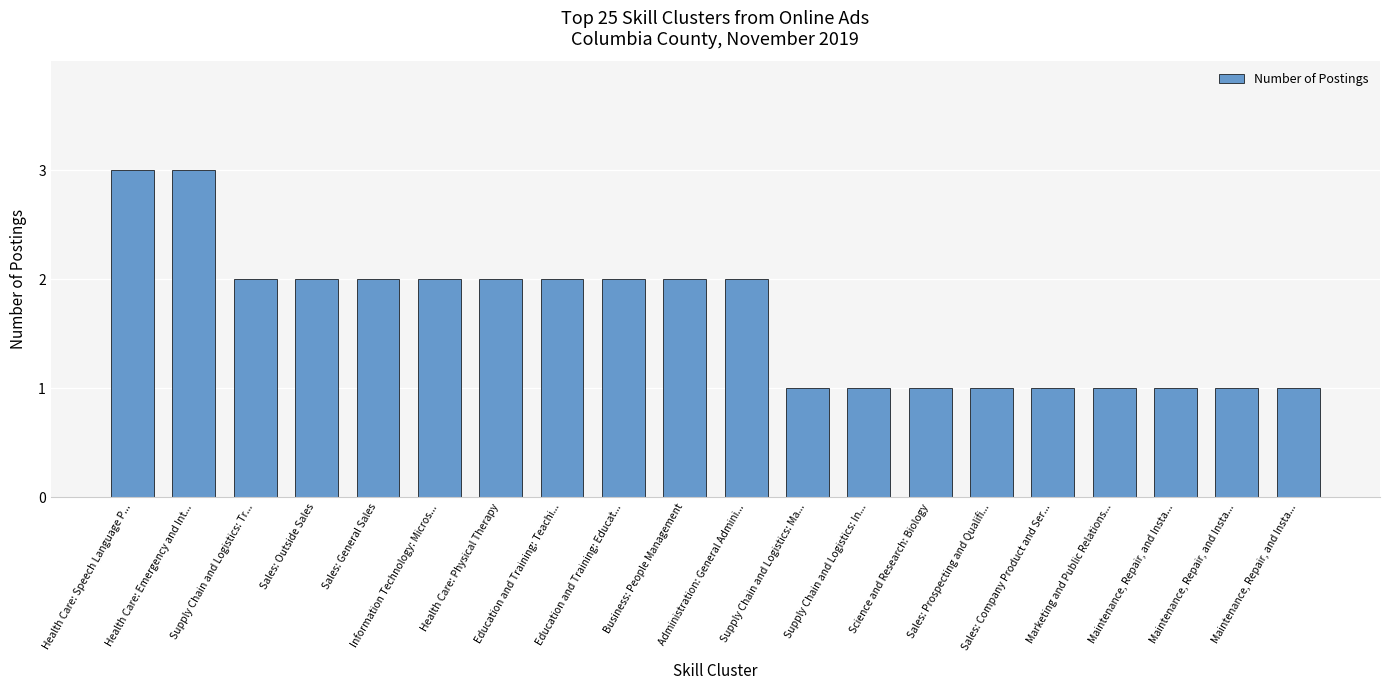

How many data points does each series have?

20